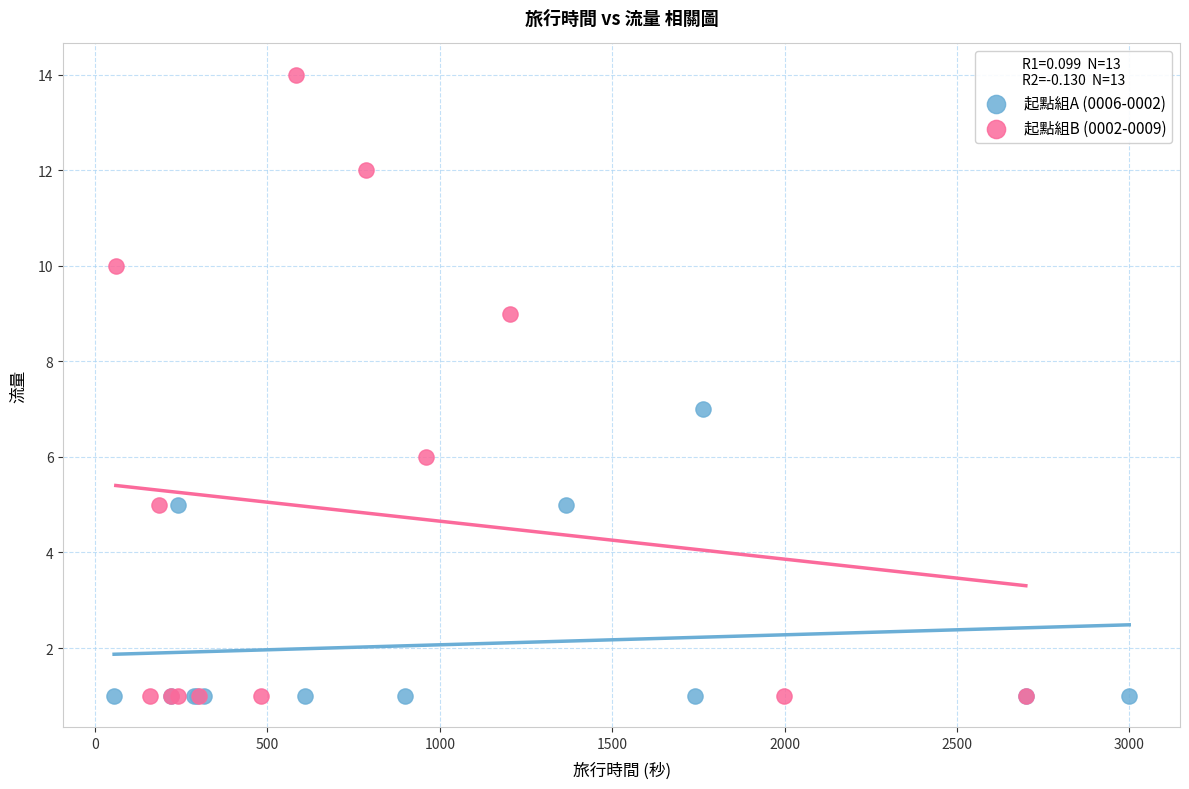

Which series reaches the maximum Y coordinate?

起點組B (0002-0009)